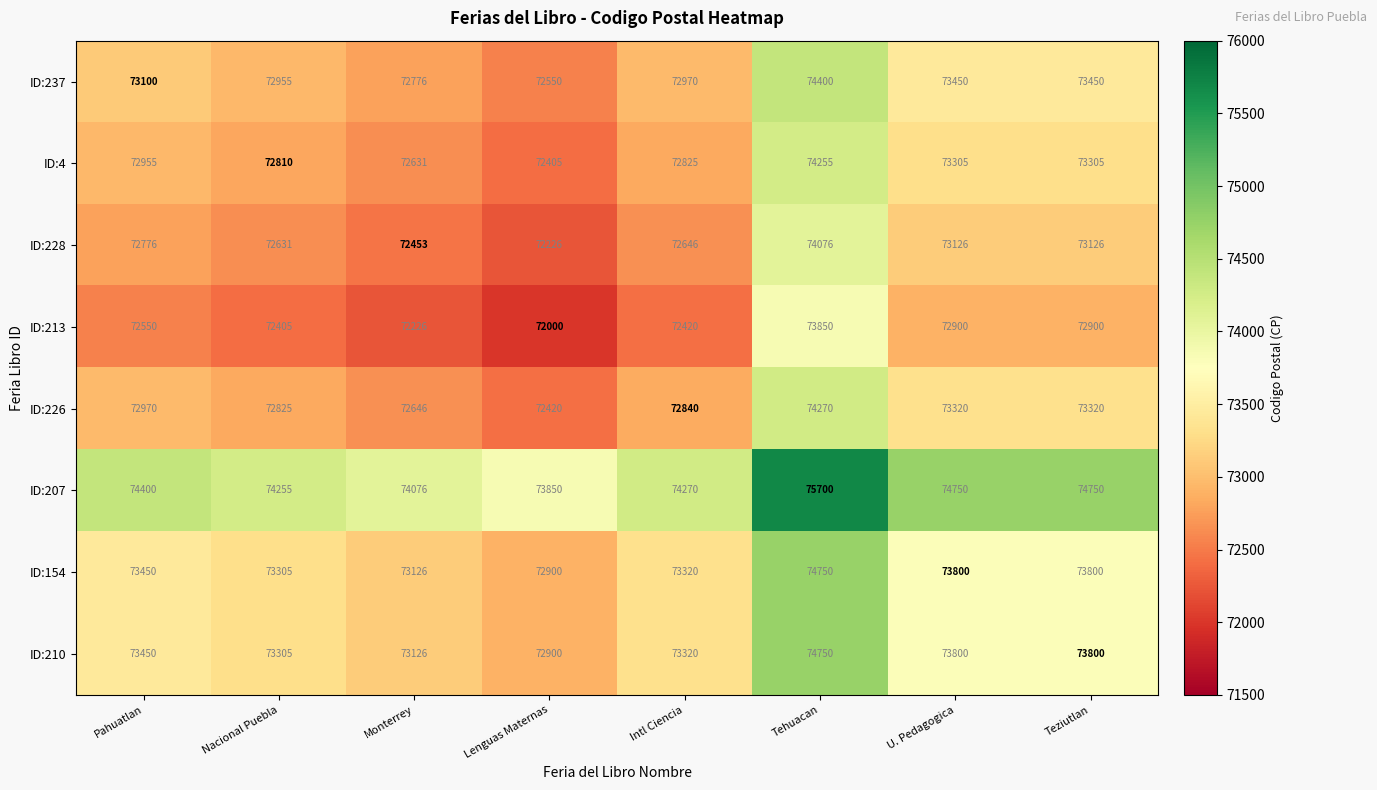

What is the average value of the ID:154 series?

73556